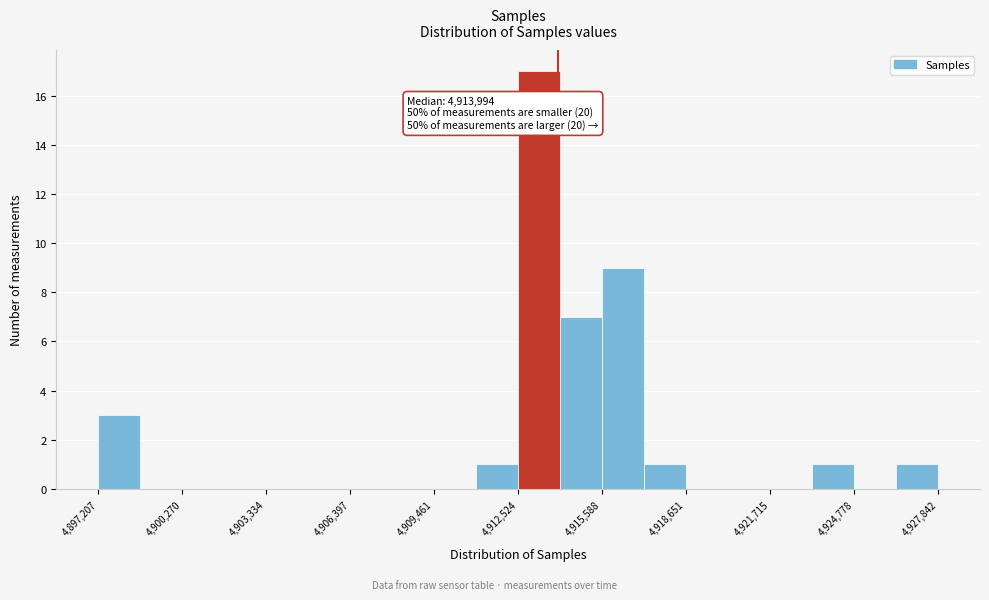

Read against the x-axis, roughly where is the centre of the tallest bar?

4913500